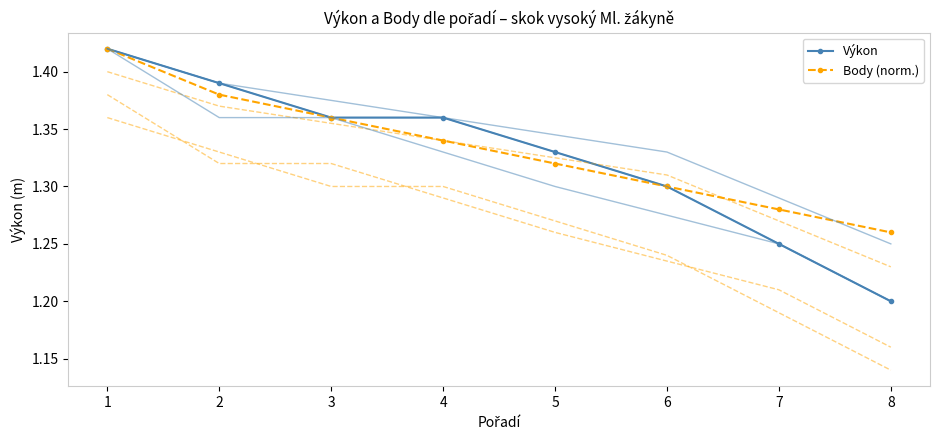

Reading left to right, what are all the values shown in this chart?

Výkon: 1=1.4	2=1.4	3=1.4	4=1.4	5=1.3	6=1.3	7=1.2	8=1.2
Body (norm.): 1=1.4	2=1.4	3=1.4	4=1.3	5=1.3	6=1.3	7=1.3	8=1.3